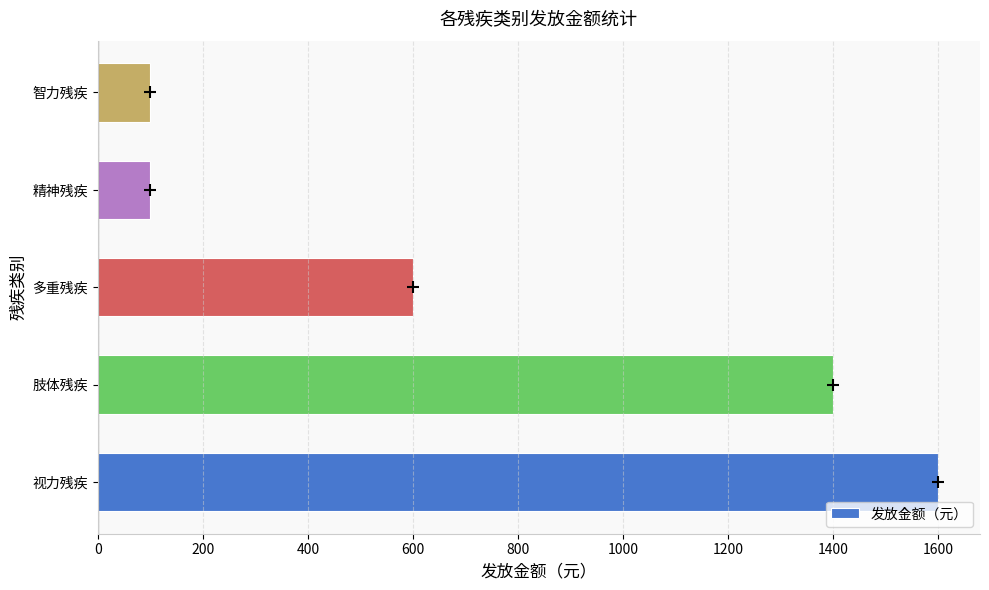

The value at 肢体残疾 is 1400. True or false?

True